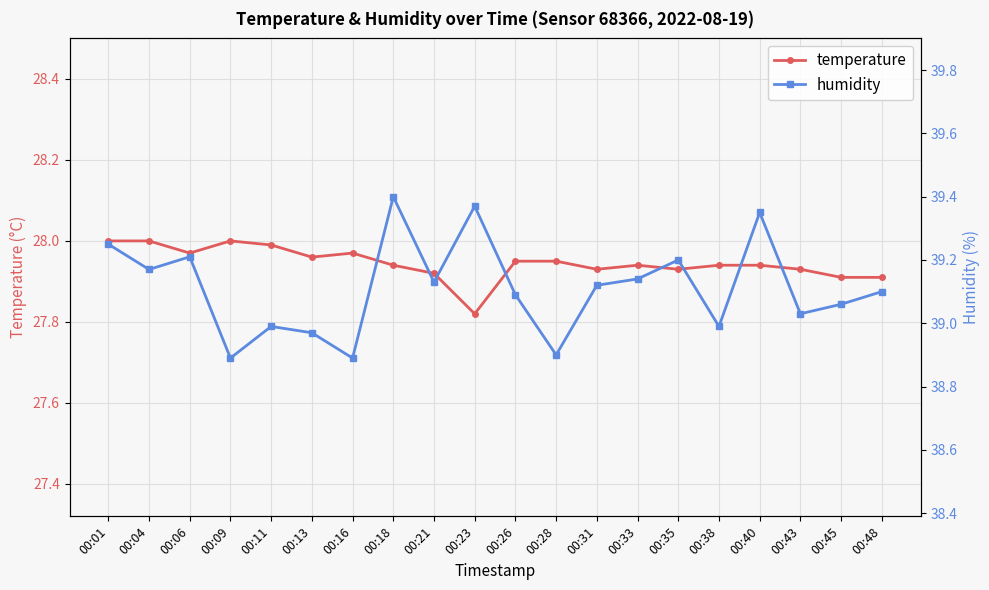

Which series has the largest range (max minus min)?

humidity